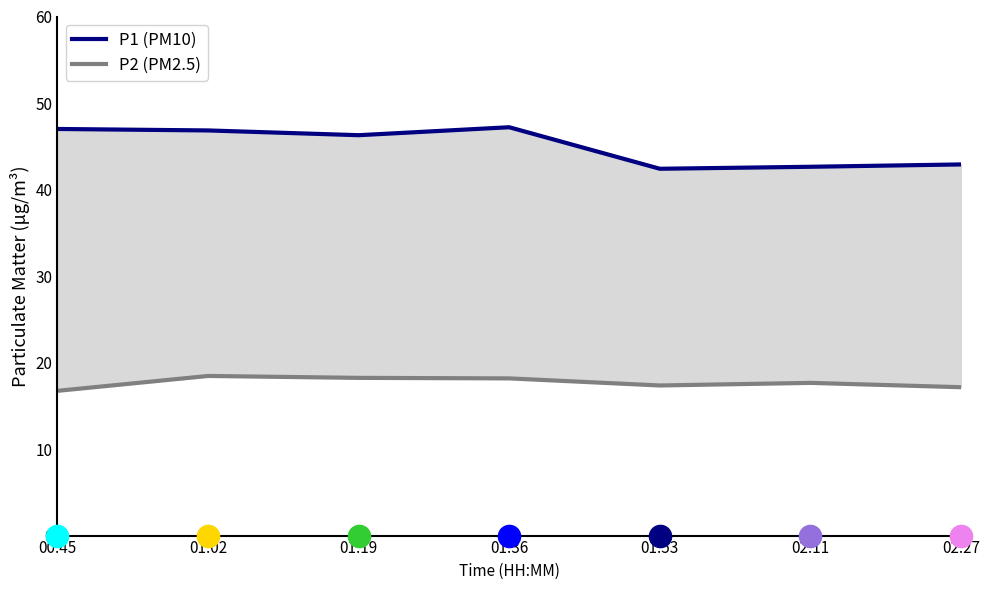

True or false: P1 (PM10) and P2 (PM2.5) cross at least once.

False